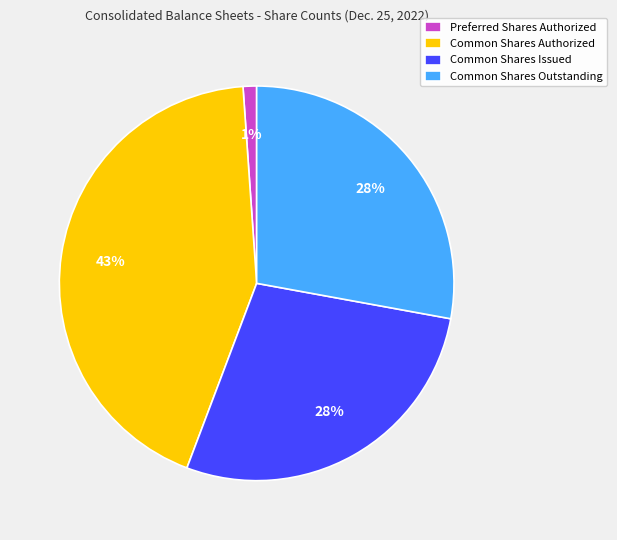

To the nearest percent, what percentage of the pie is Common Shares Issued?

28%